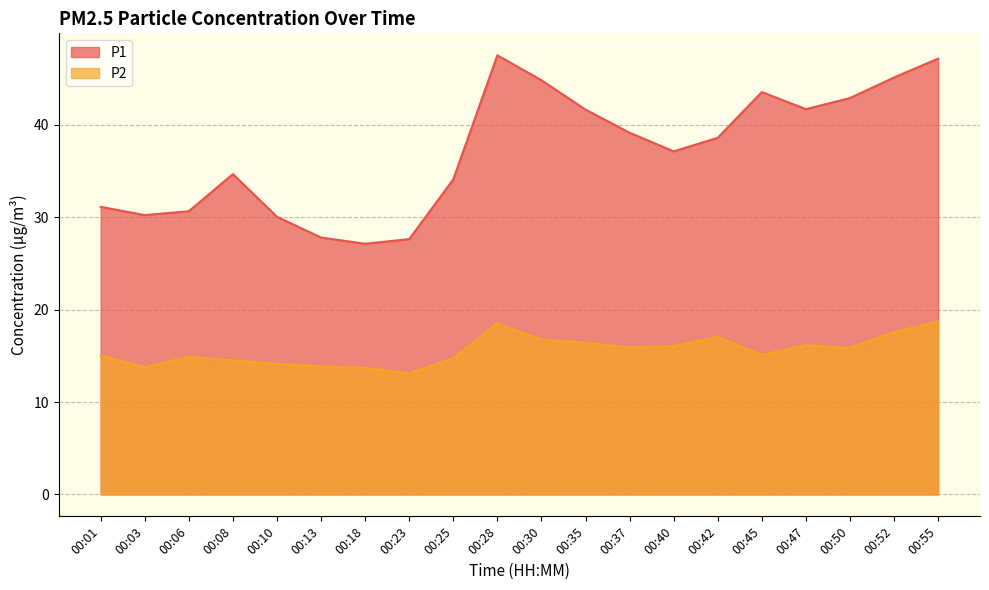

Does the chart display data point markers on the line(s)?

No